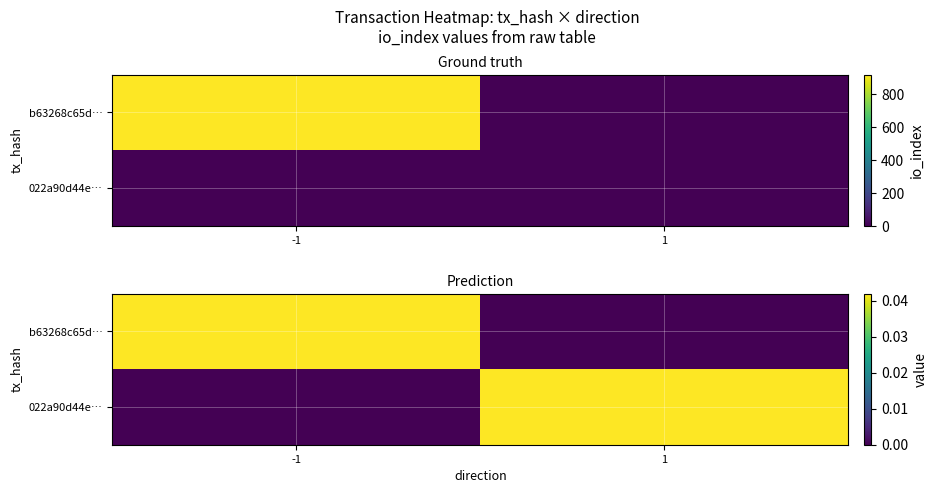

True or false: 022a90d44e… has a value of -0.0 at -1.

False